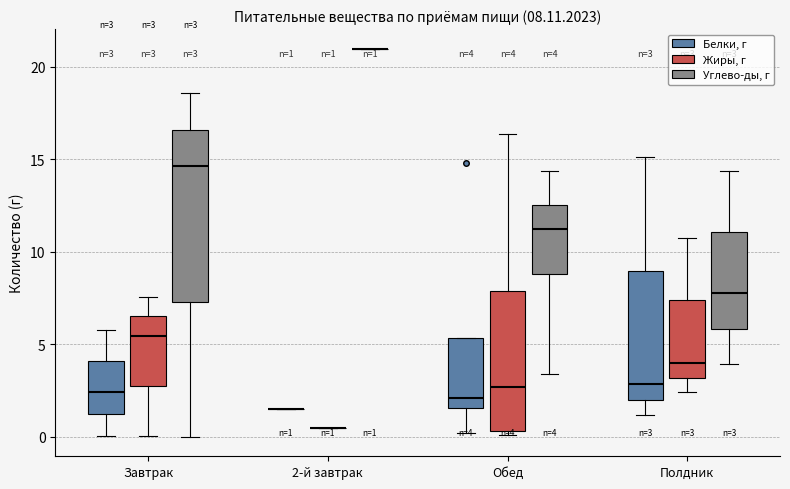

Comparing the boxes themselves (not the whiskers), which one is the tallest?

Завтрак (Углево-ды, г)